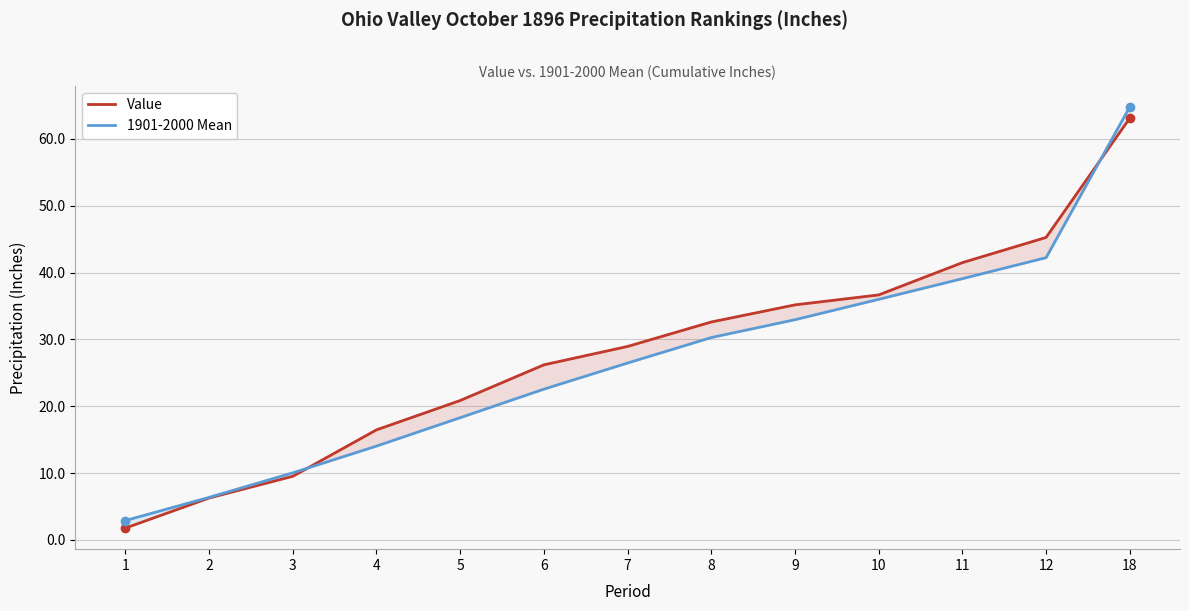

Which series has the widest spread of values?

1901-2000 Mean